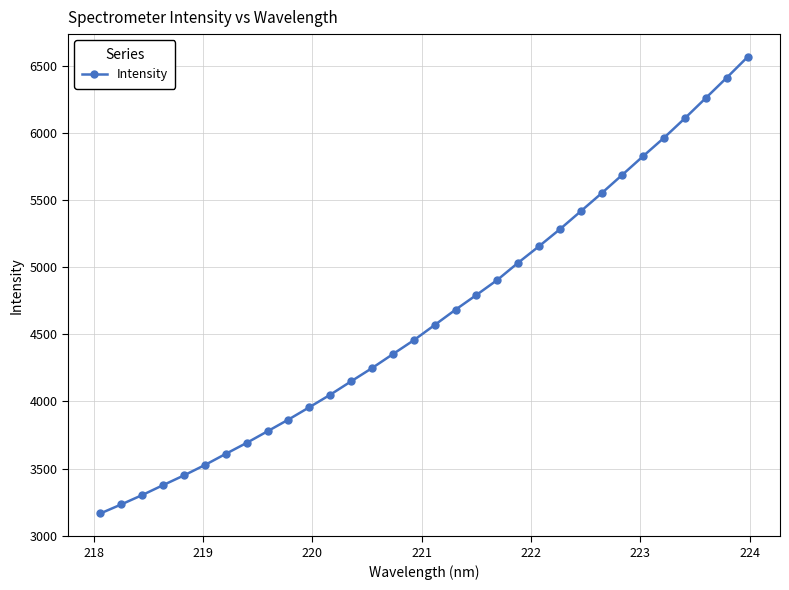

True or false: there are more than 2 points higher than both neighbors.

False